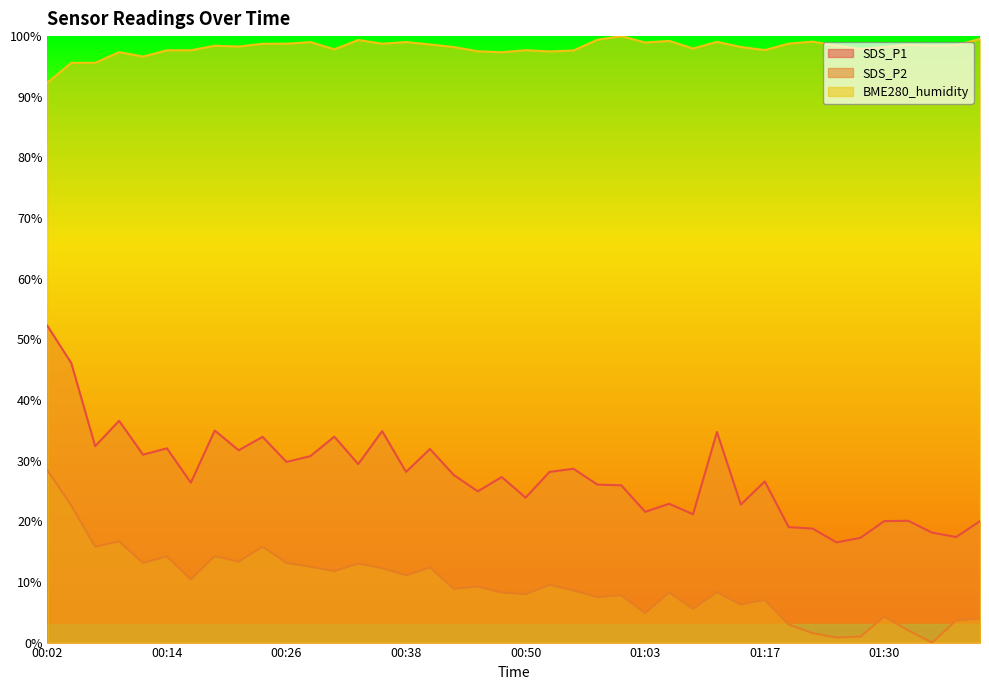

In BME280_humidity, how many points are higher than both neighbors (excluding endpoints)?

11